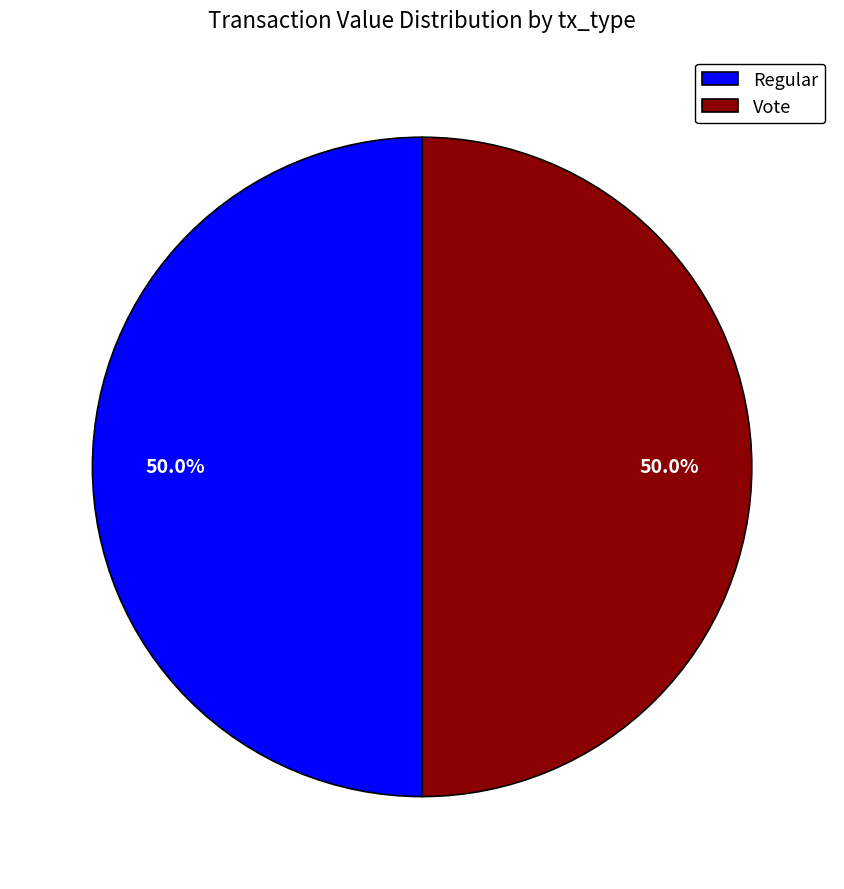

Is the sum of Vote and Regular greater than half?

Yes